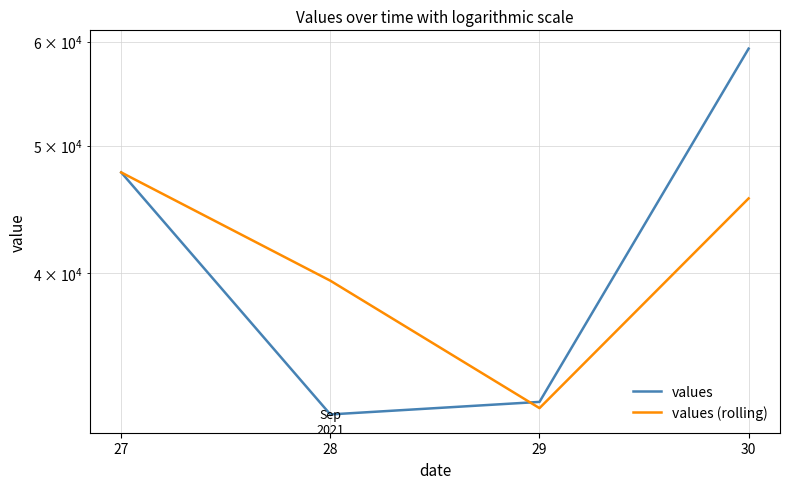

Is the value of values at 30 greater than the value of values (rolling) at 29?

Yes